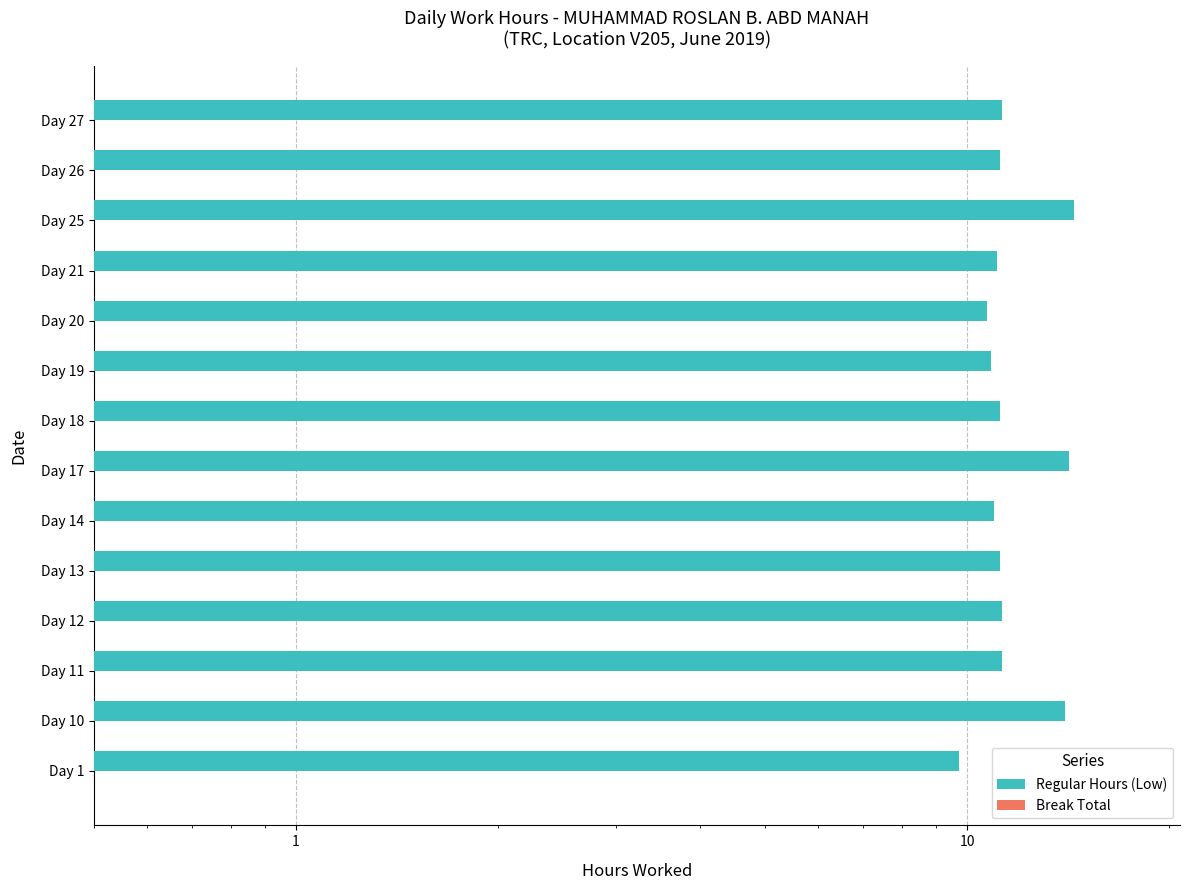

What is the lowest value of the Break Total series?

0.4